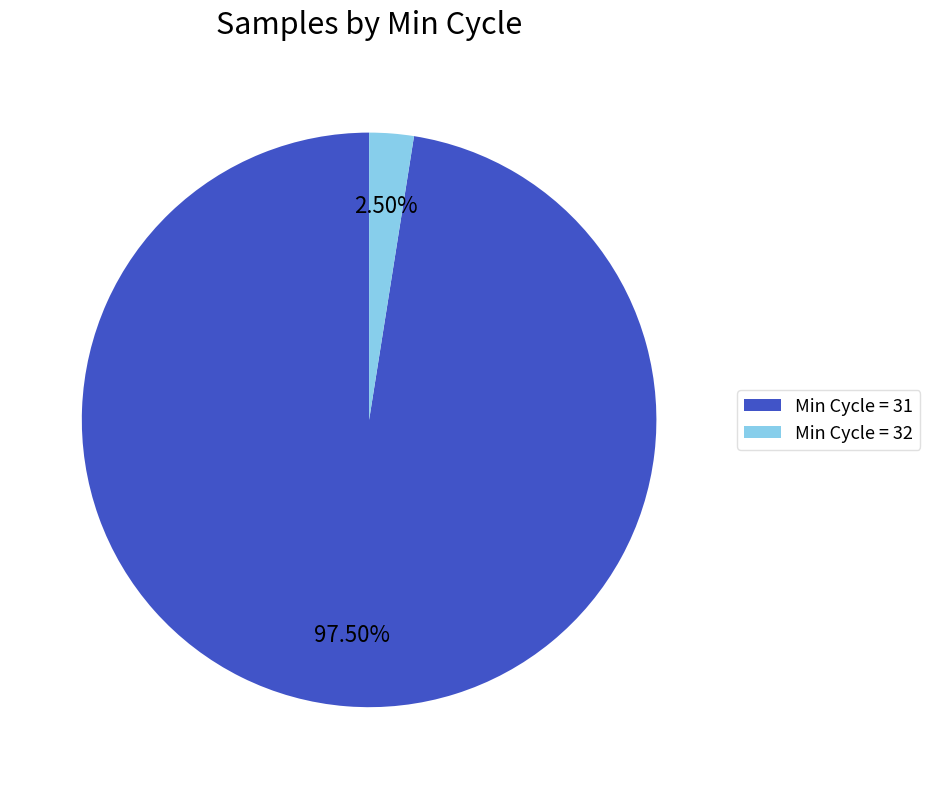

Which slice represents more than half of the pie?

Min Cycle = 31